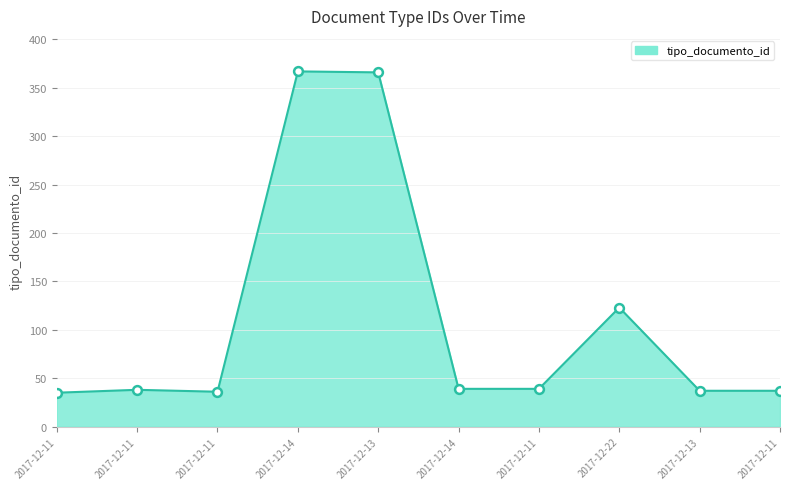

How many lines are shown in the chart?

1